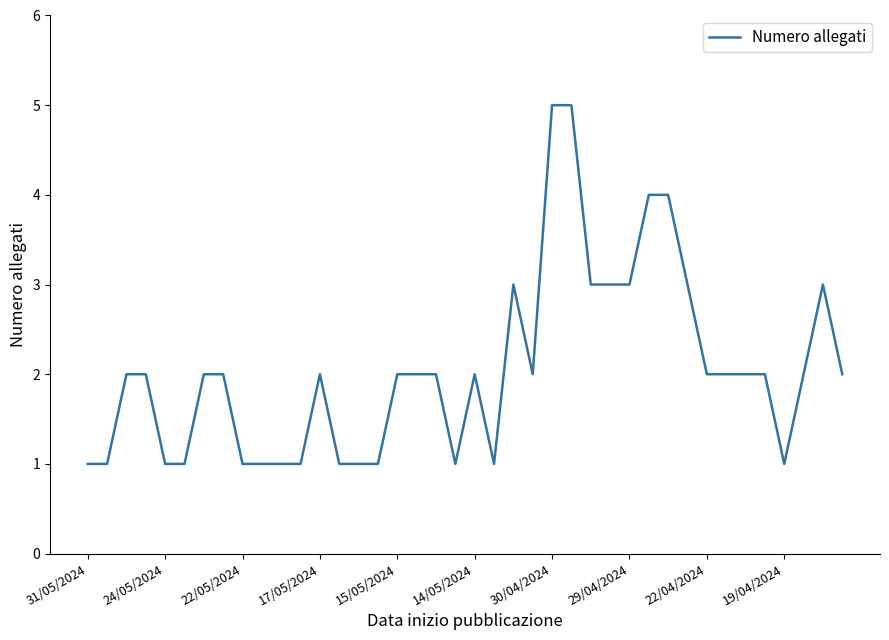

What is the greatest value displayed?

5